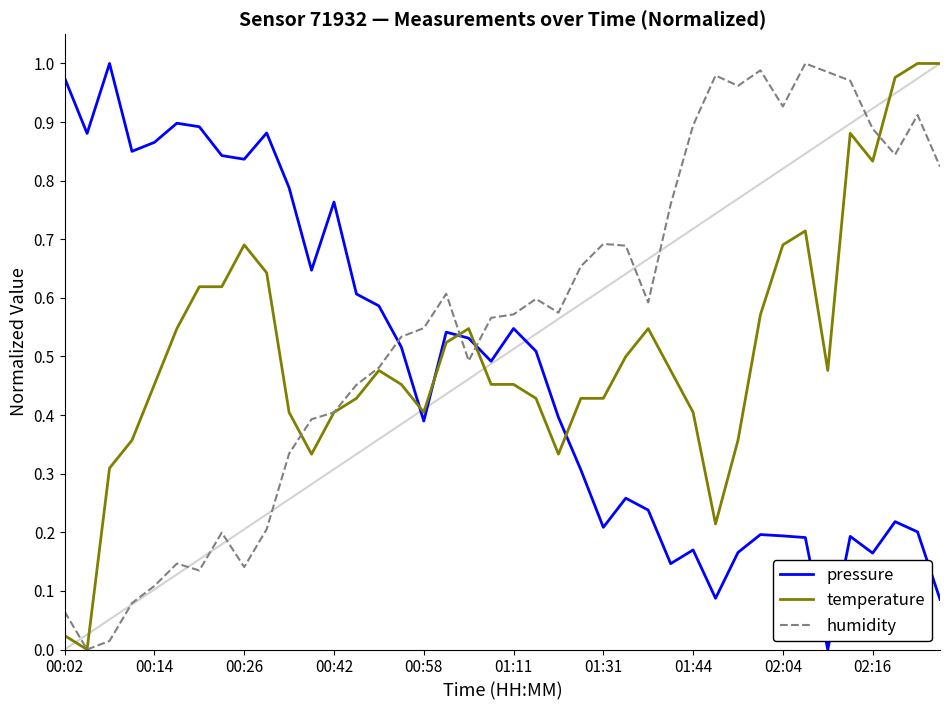

Which series has the largest total across all categories?

humidity